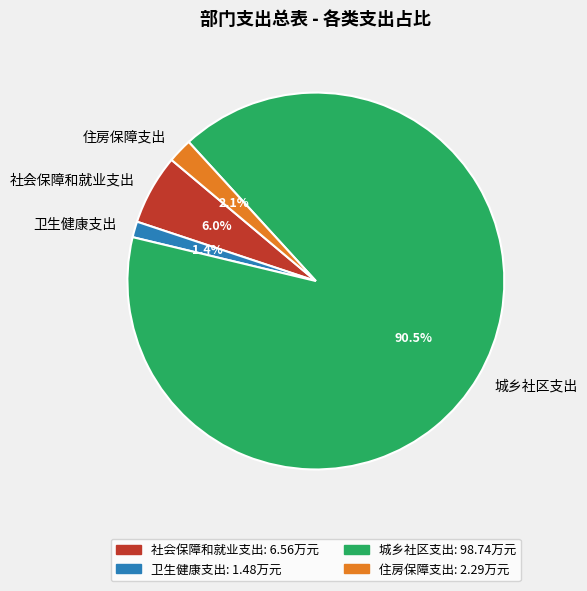

Is there any slice that represents more than half of the pie?

Yes